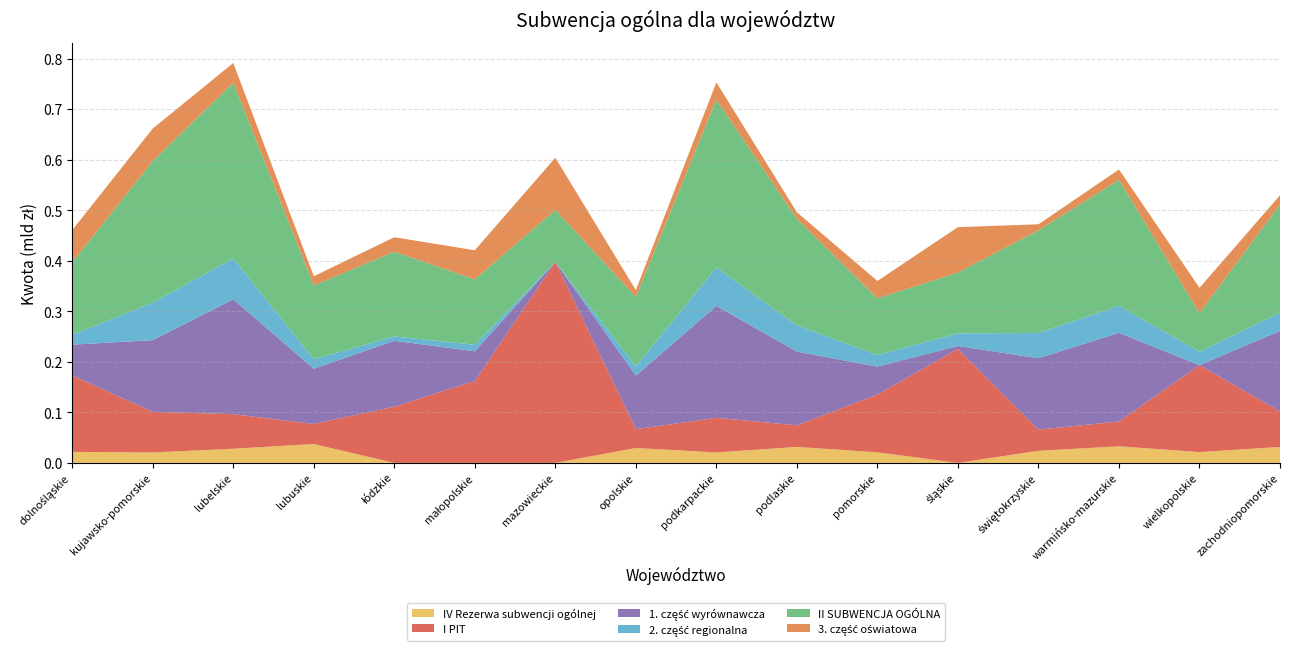

Reading left to right, extract all data points from this chart.

IV Rezerwa subwencji ogólnej: 21775242	20621328	27966868	37342647	0	0	0	29442564	20664835	31590958	20905284	0	23926007	32792133	21388990	31583144
I PIT: 151088777	80426127	68422337	39731931	111260280	162227481	397518315	37297624	68392805	42849184	114322478	225599138	41807883	49140837	171996323	70302479
1. część wyrównawcza: 61090593	141837232	227258705	109221440	130411117	58571992	0	105946429	221512354	145793737	55331298	5724747	141328483	175447842	0	159258476
2. część regionalna: 19283351	74167770	81183625	18696920	8529308	13054409	0	18377572	76075817	51806208	22723753	24945376	49930525	53439040	26635606	36091686
II SUBWENCJA OGÓLNA: 143873326	280260565	347432322	146104124	167645247	129237337	103130561	137530181	331920054	210734429	112389340	120420246	203180944	249322443	76506601	213784265
3. część oświatowa: 63499382	64255563	38989992	18185764	28704822	57610936	103130561	13206180	34331883	13134484	34334289	89750123	11921936	20435561	49870995	18434103